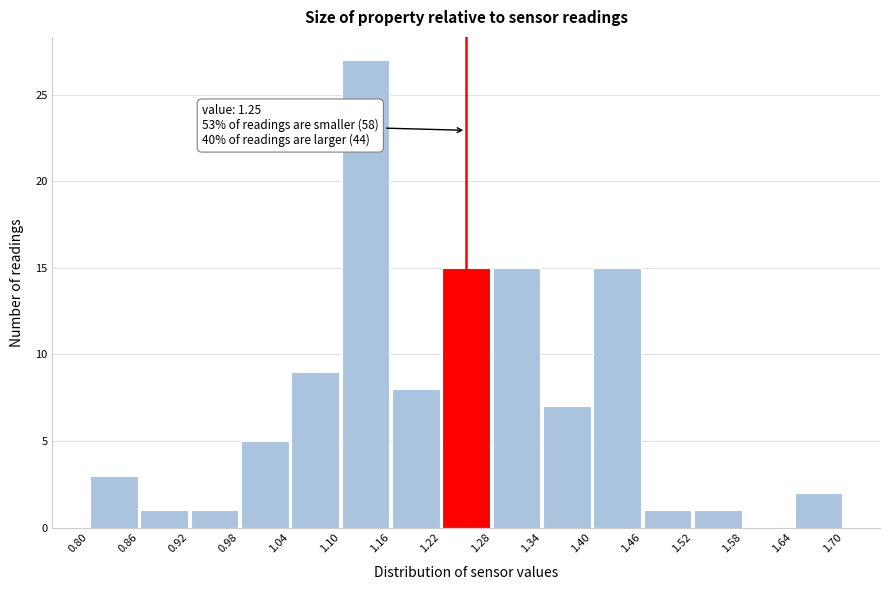

Over which range of the x-axis is the bar tallest?

1.10 to 1.16